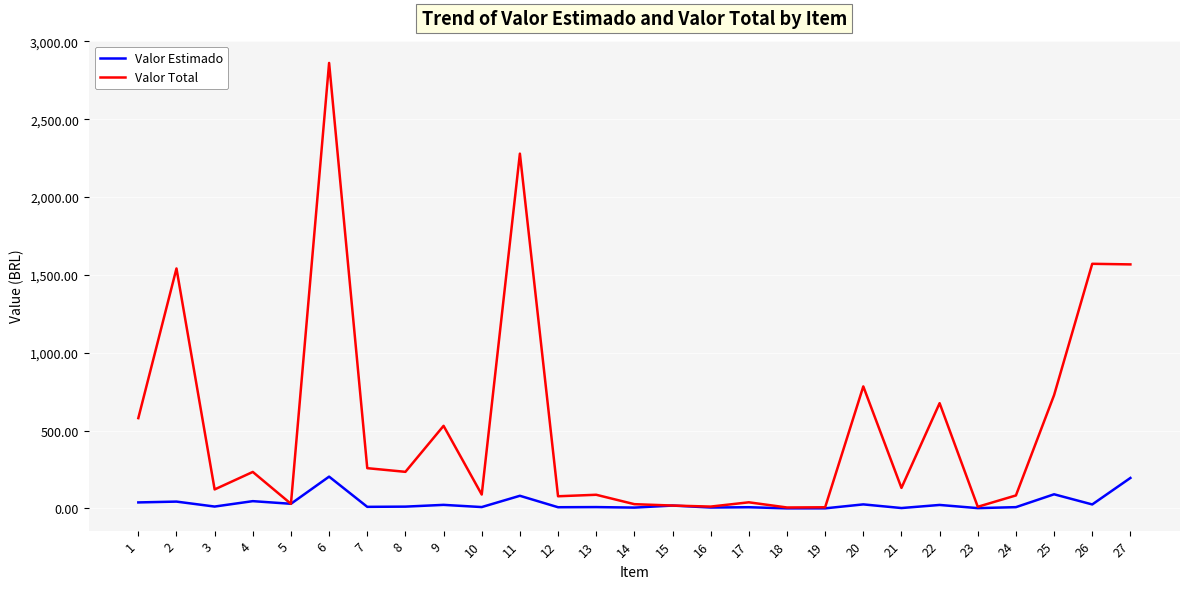

What is the total value across all series at 11?

2360.3